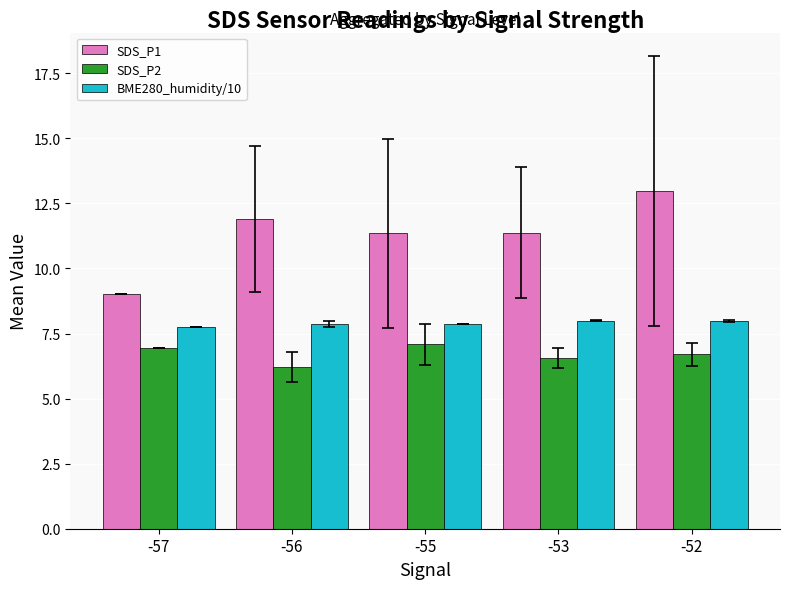

Rank the series by their maximum value, from lowest to highest.

SDS_P2, BME280_humidity/10, SDS_P1